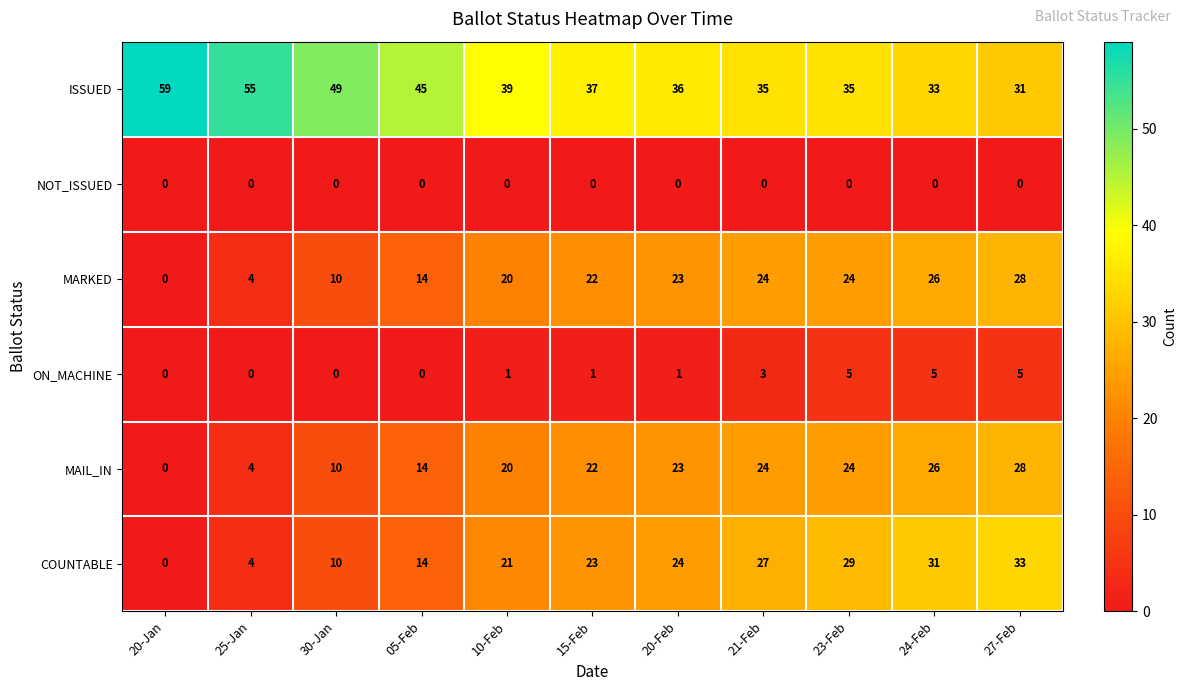

What is the maximum value shown in the chart?

59